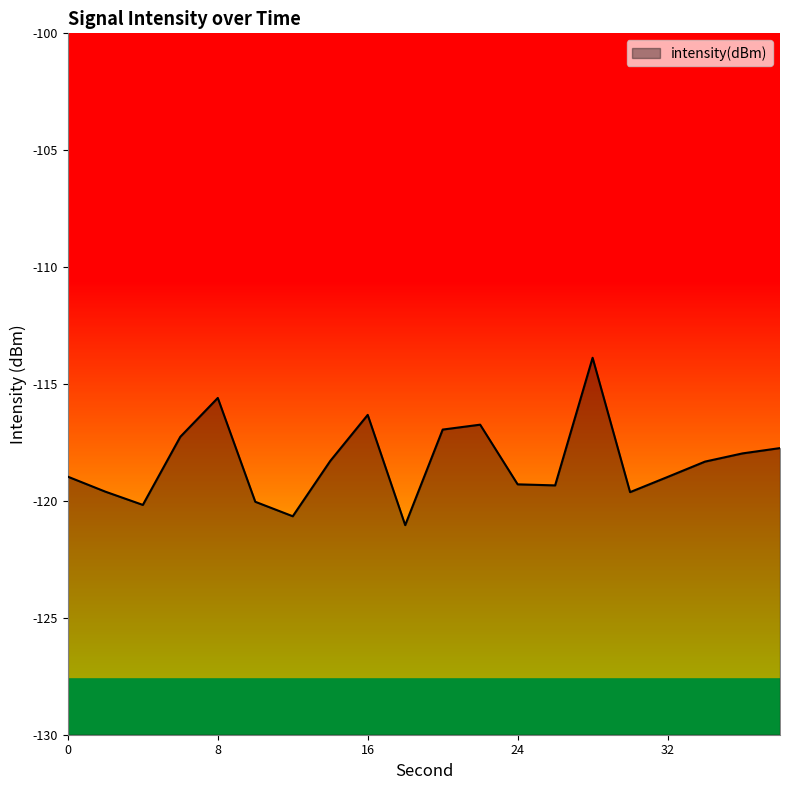

List the labels in order of value, smallest first.

18, 12, 4, 10, 30, 2, 26, 24, 32, 0, 34, 14, 36, 38, 6, 20, 22, 16, 8, 28